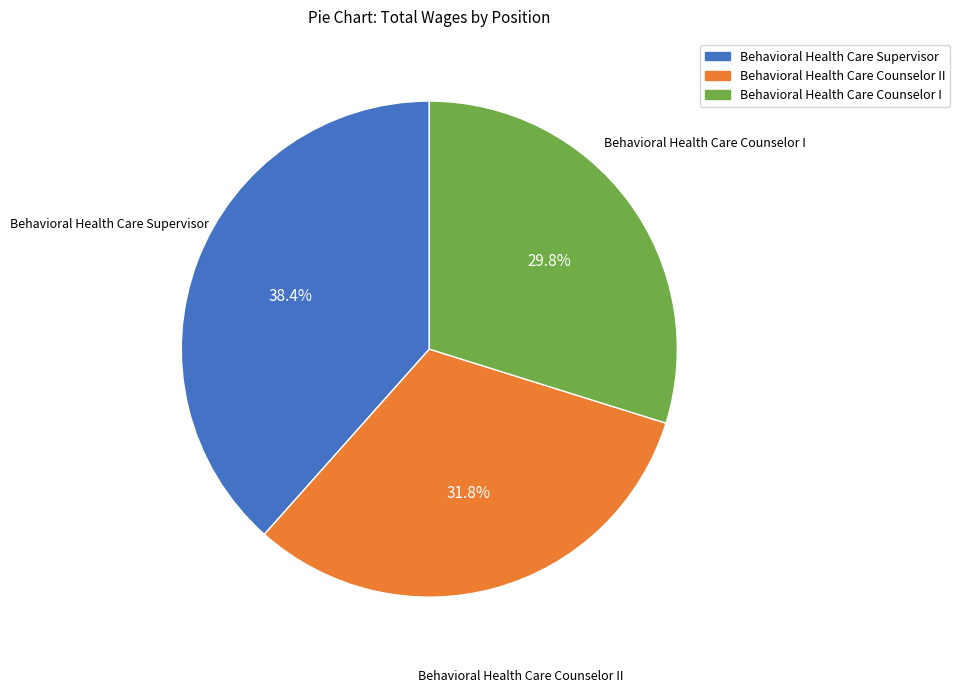

Combined, do Behavioral Health Care Supervisor and Behavioral Health Care Counselor II account for over 50%?

Yes